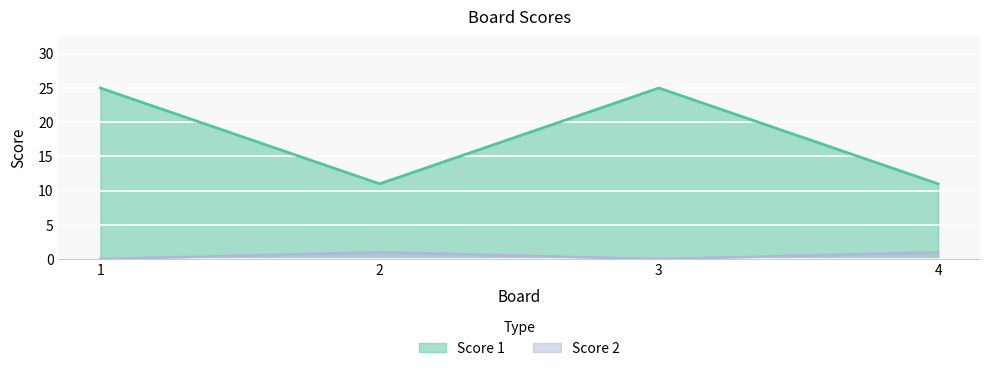

What is the lowest value of the Score 1 series?

11